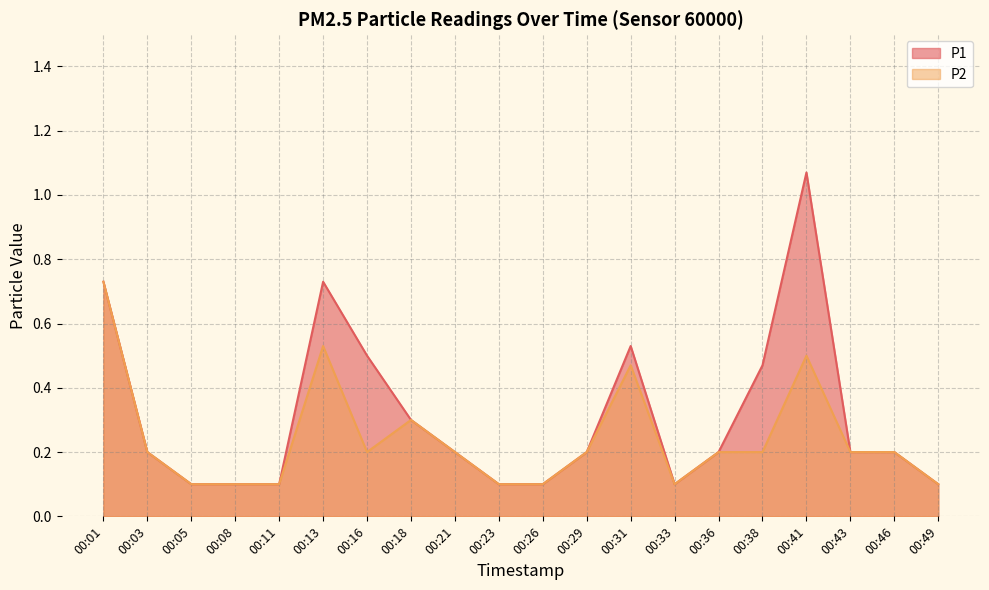

What is the sum of the P1 values at 00:18 and 00:36?

0.5